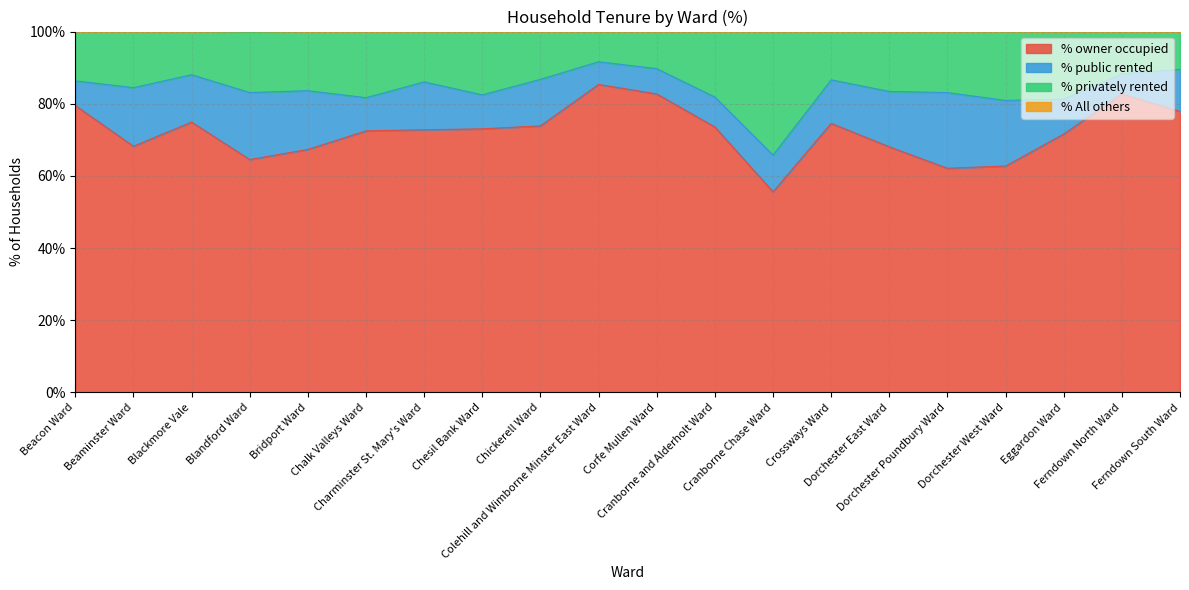

What is the maximum value for % owner occupied?

85.3